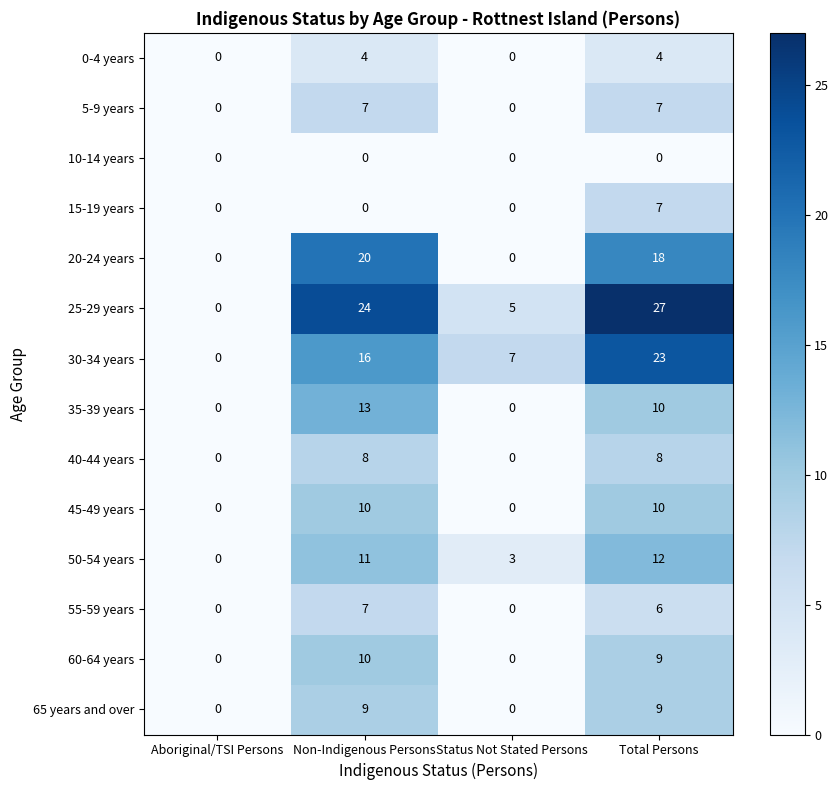

The 10-14 years series shows 0 at Status Not Stated Persons. True or false?

True